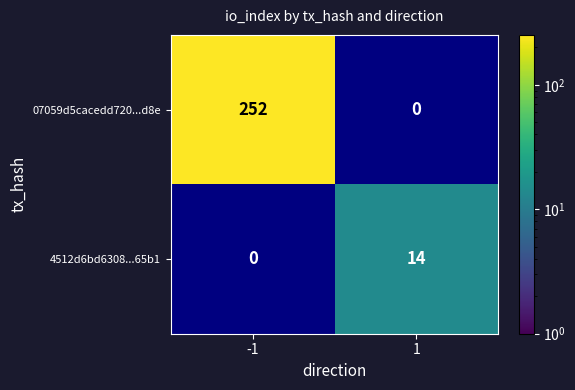

Which category has the highest value across all series?

-1